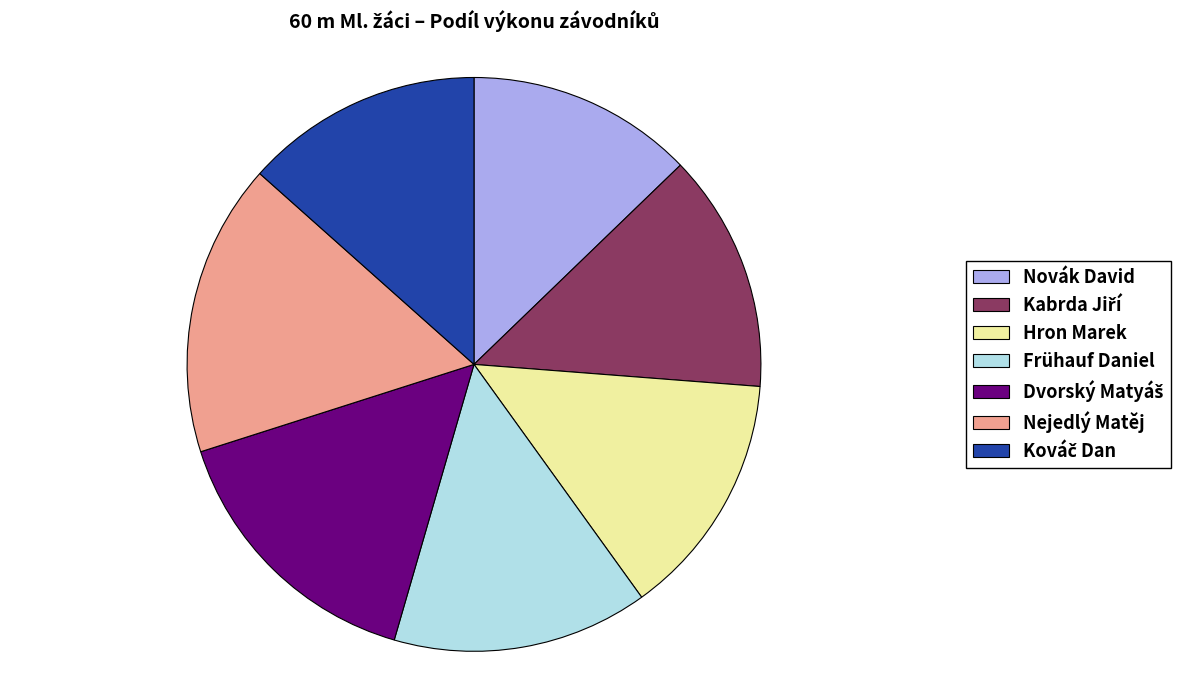

How many slices are in this pie chart?

7